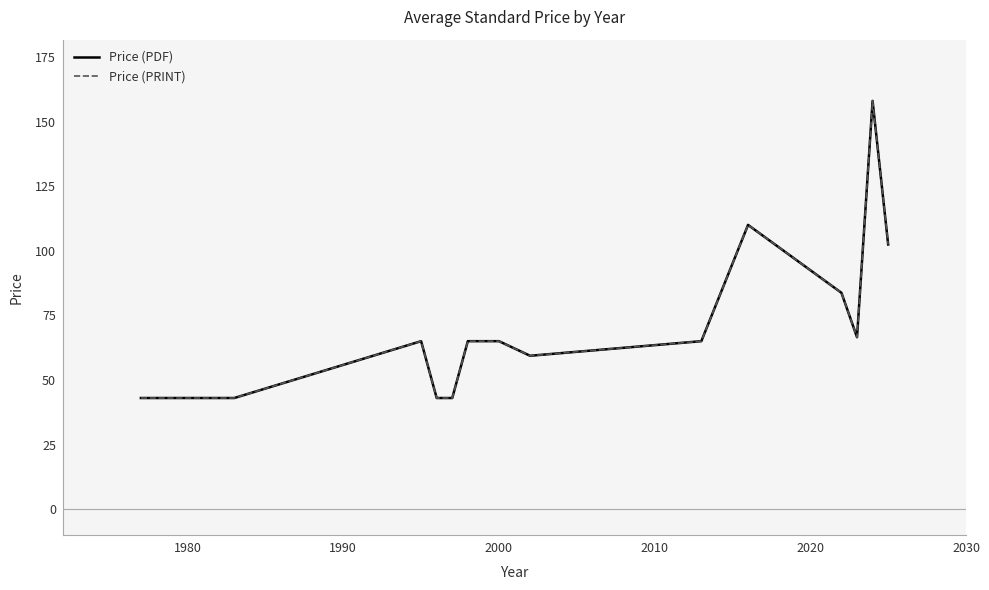

What is the difference between the maximum and minimum values in the Price (PRINT) series?

115.0